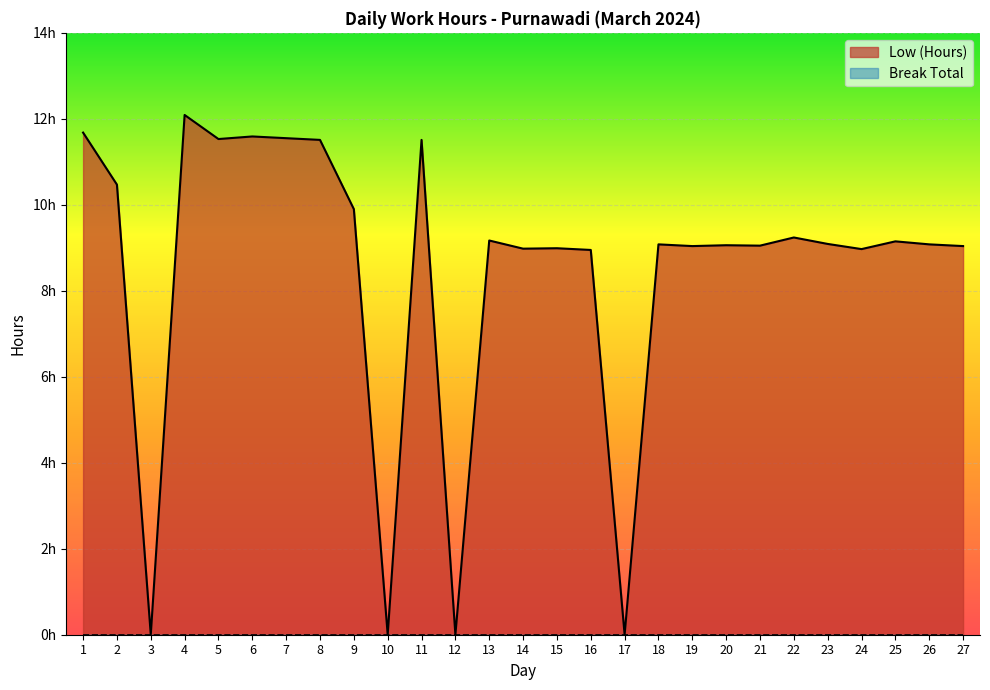

How many lines are shown in the chart?

1